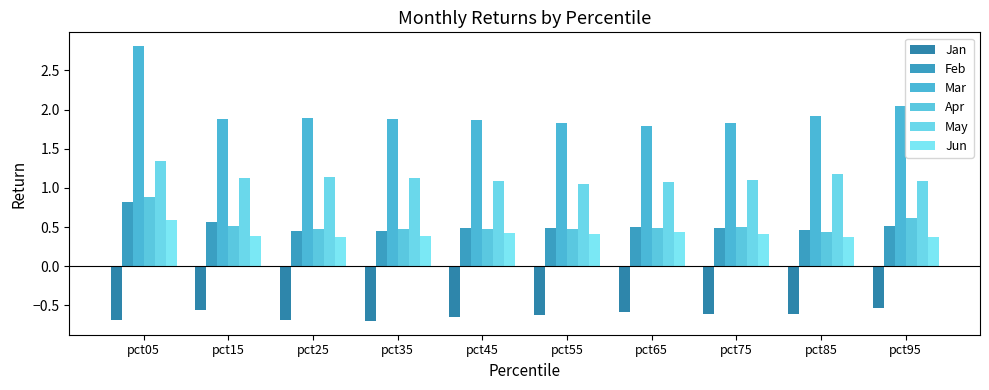

Count the Apr values in the range 0 to 1.

10